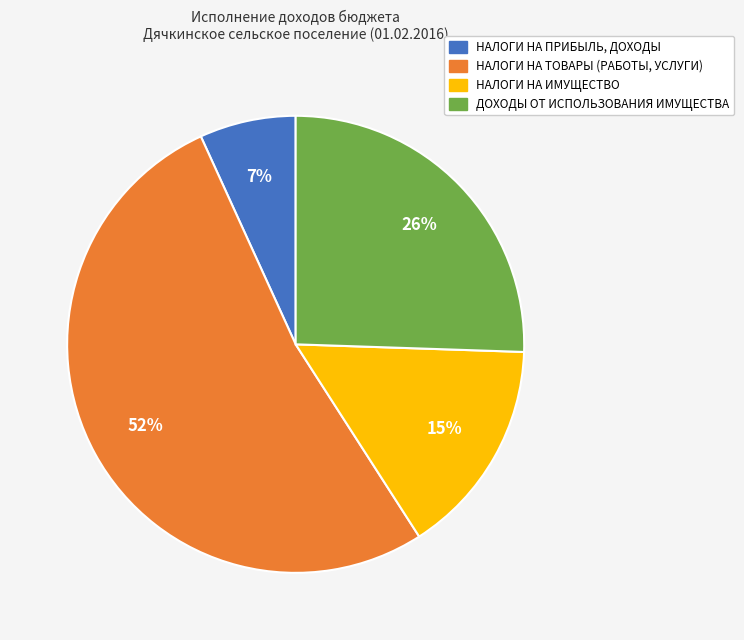

What percentage is the НАЛОГИ НА ИМУЩЕСТВО slice, to the nearest percent?

15%